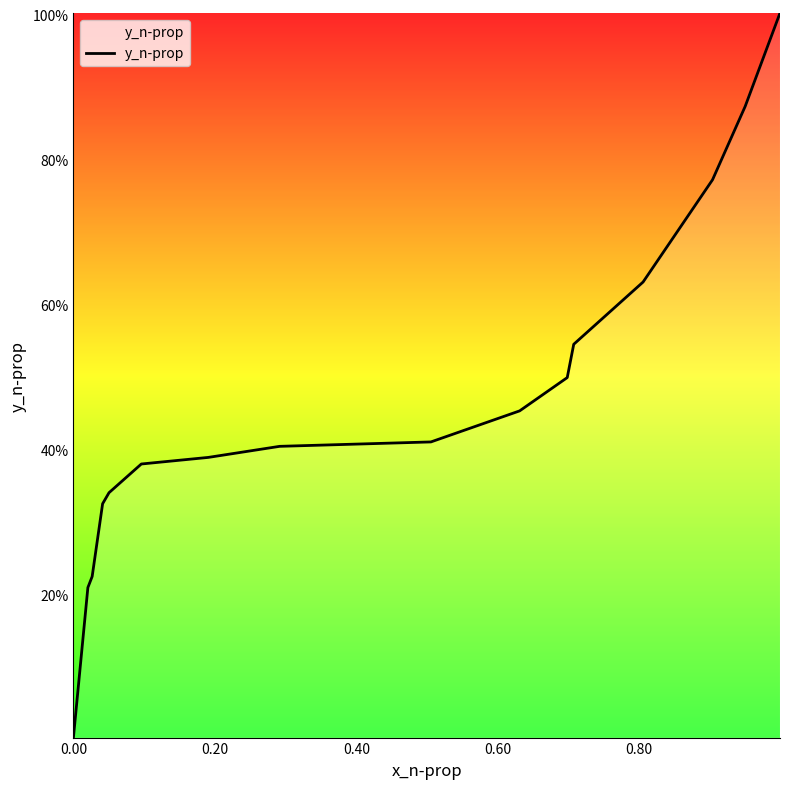

Is this an area chart (filled region under the line)?

Yes